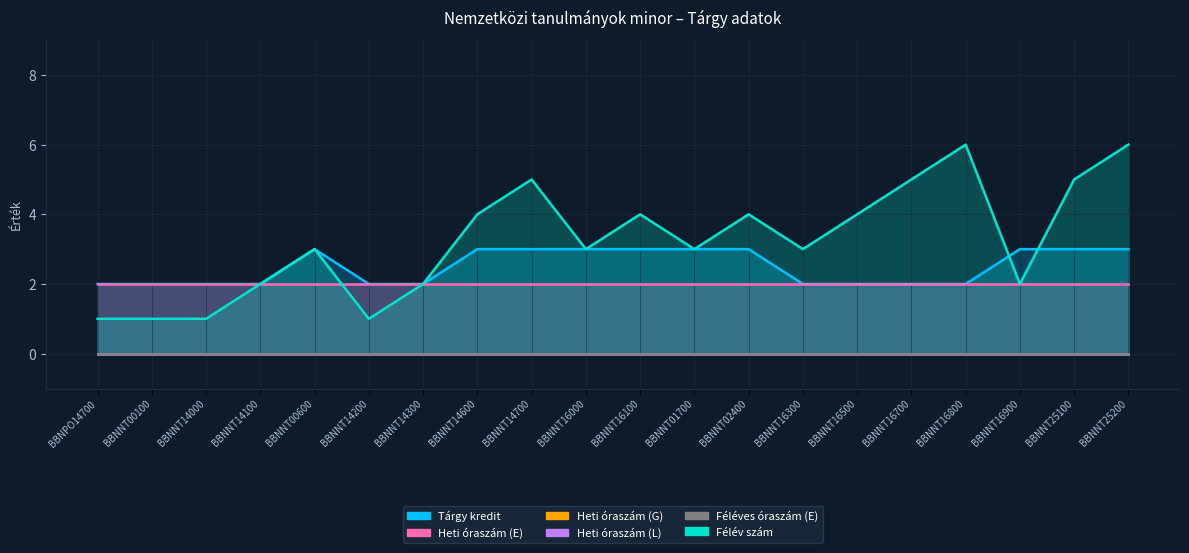

What are all the series names shown in the legend?

Tárgy kredit, Heti óraszám (E), Heti óraszám (G), Heti óraszám (L), Féléves óraszám (E), Félév szám